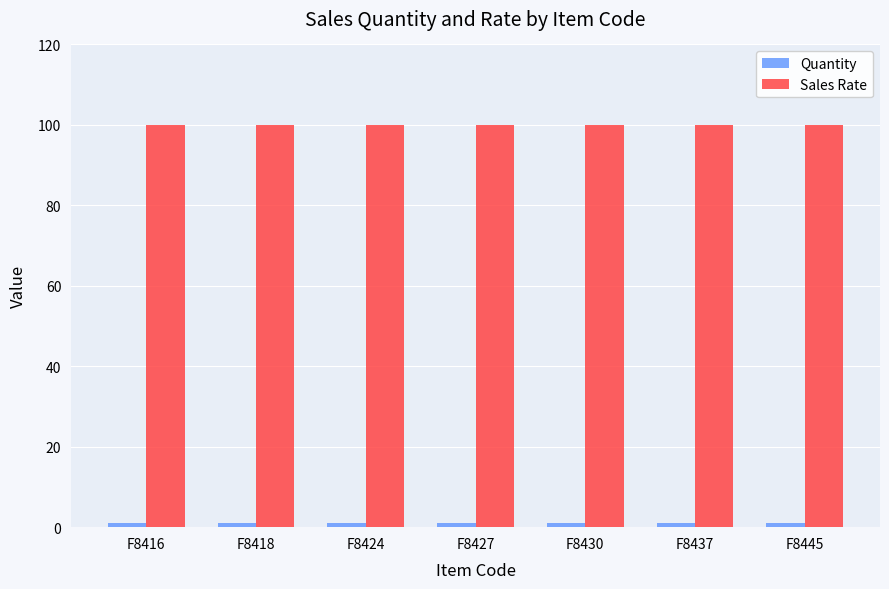

Count the number of categories in the chart.

7